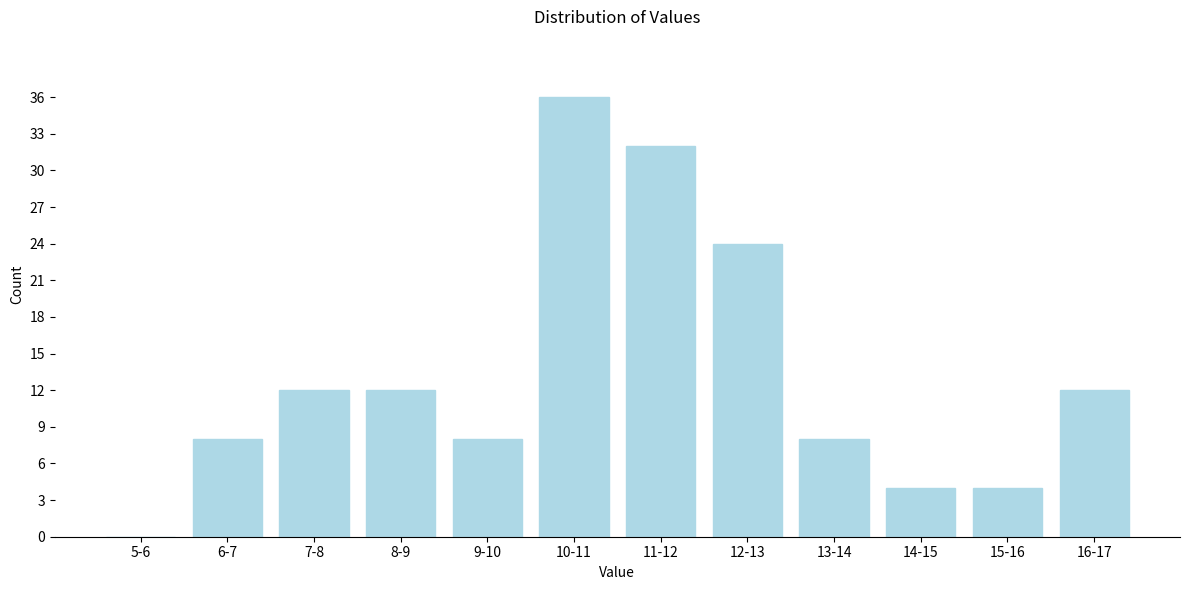

Reading left to right, what are all the values shown in this chart?

5-6=0	6-7=8	7-8=12	8-9=12	9-10=8	10-11=36	11-12=32	12-13=24	13-14=8	14-15=4	15-16=4	16-17=12